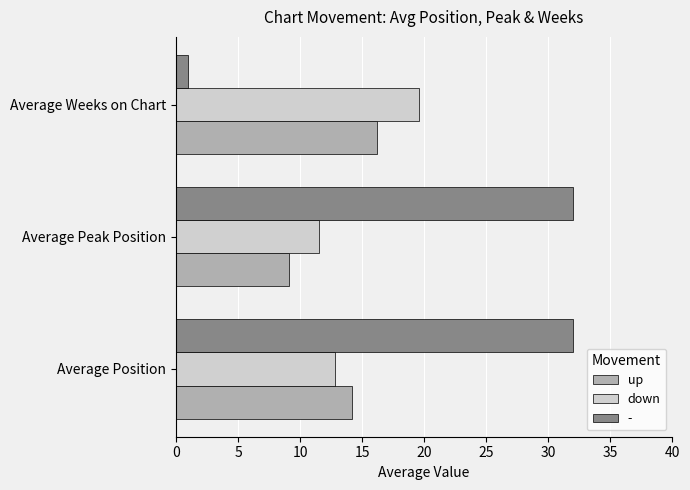

Is it true that down equals 6.7 at Average Peak Position?

False